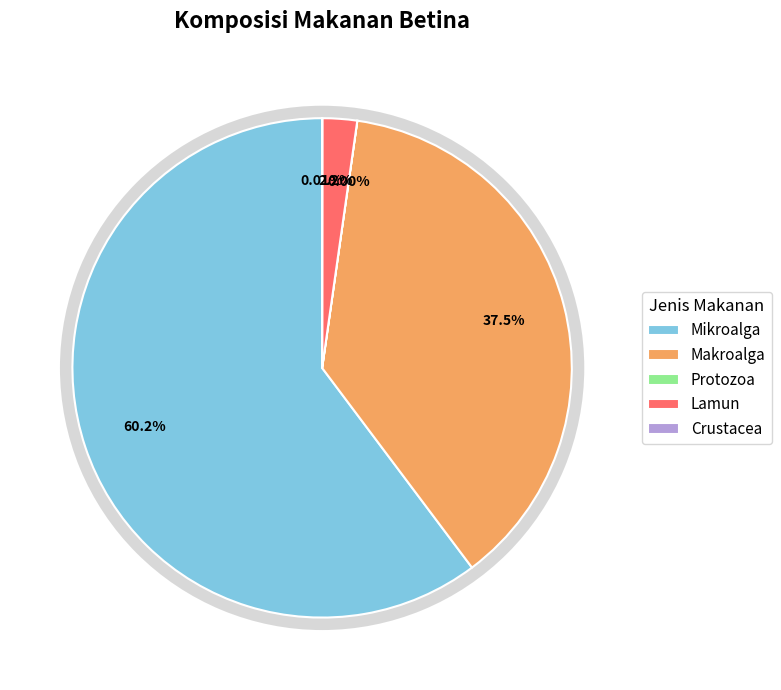

Is it true that Mikroalga is 60% of the pie?

True